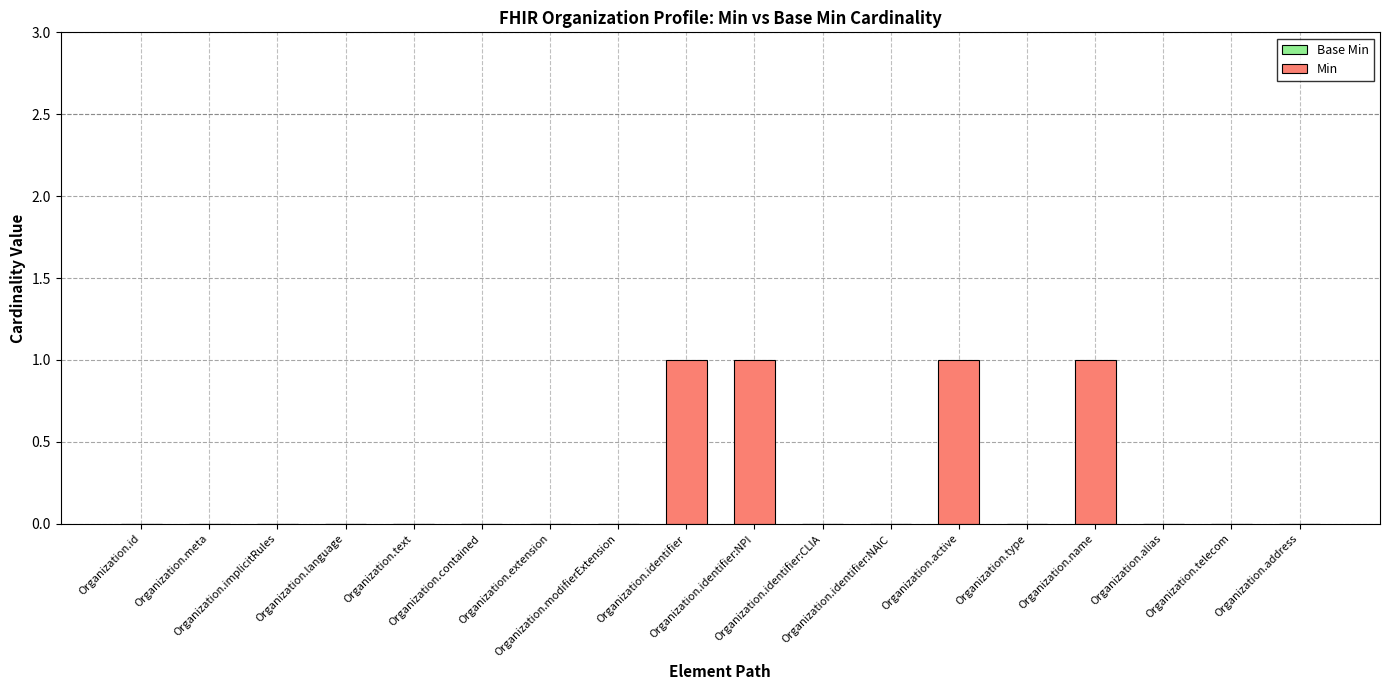

What is the sum of all values?

4